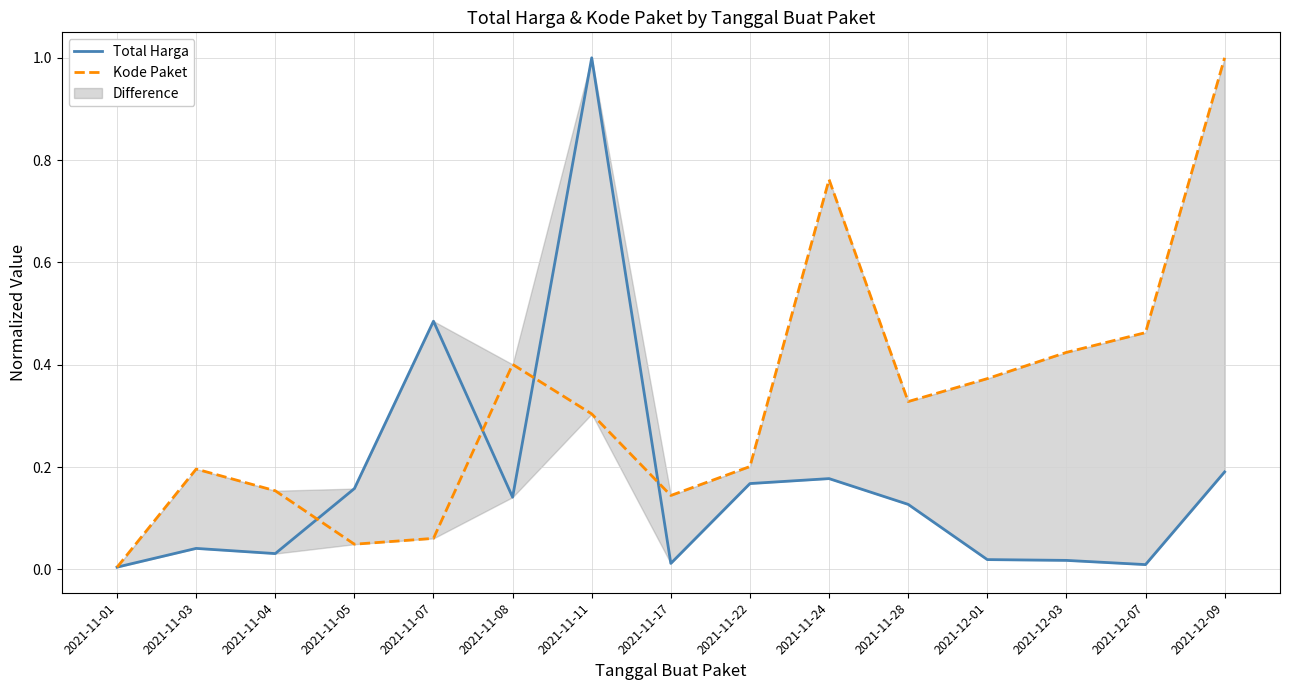

What is the approximate value of Kode Paket at 2021-11-11?

0.3